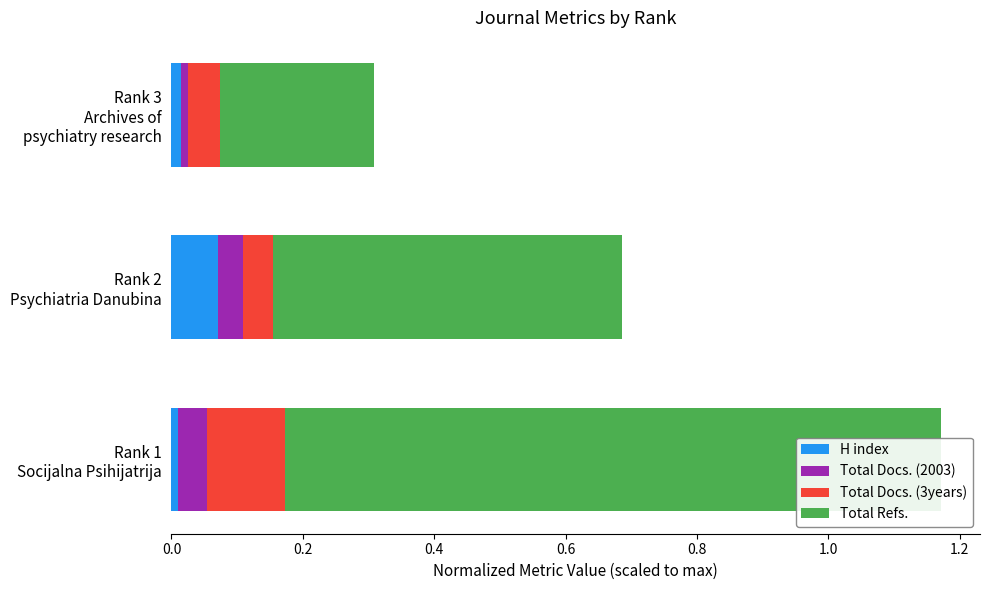

What is the total value across all series at 0.0?

1.2